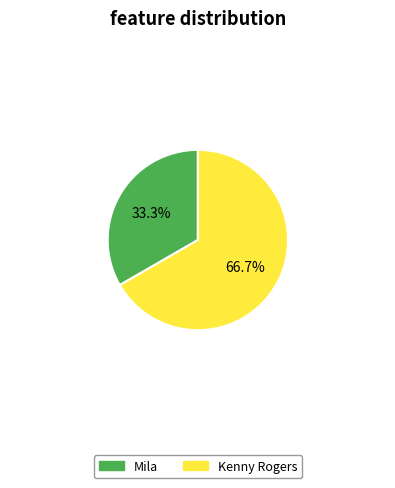

Between Kenny Rogers and Mila, which is larger?

Kenny Rogers